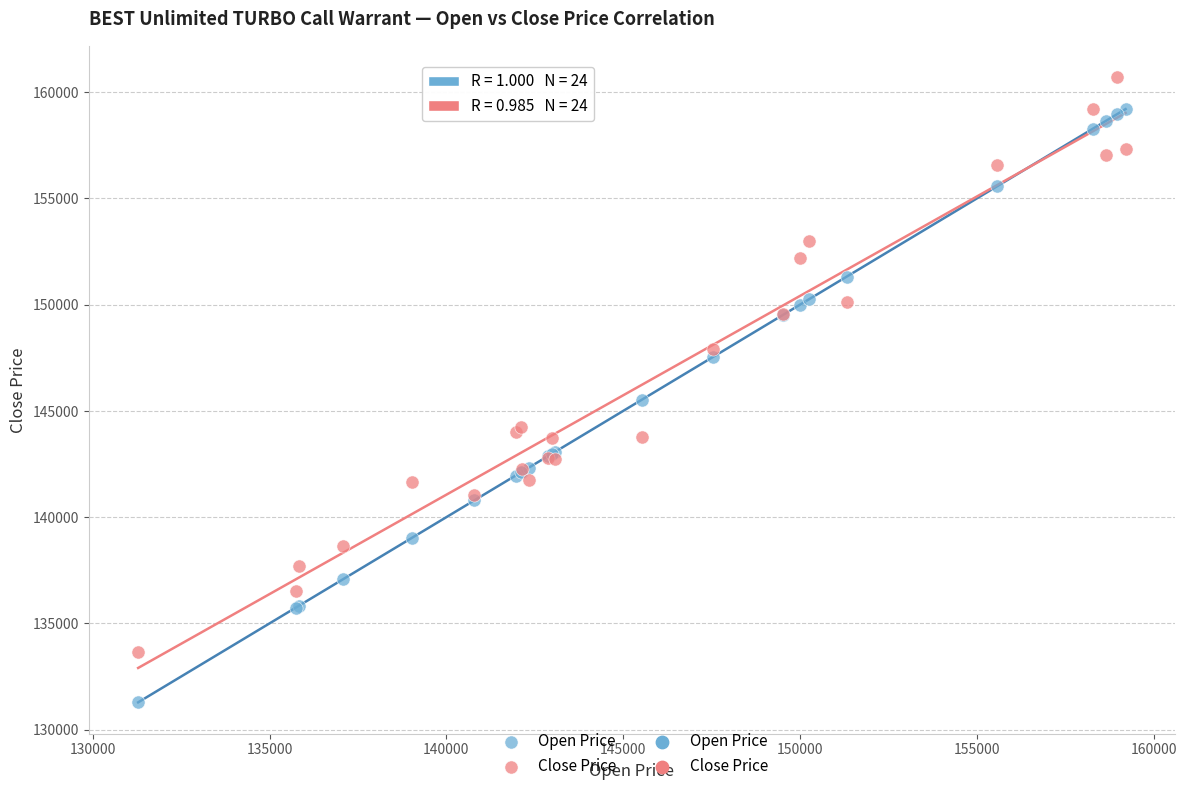

Which series reaches the maximum Y coordinate?

Close Price